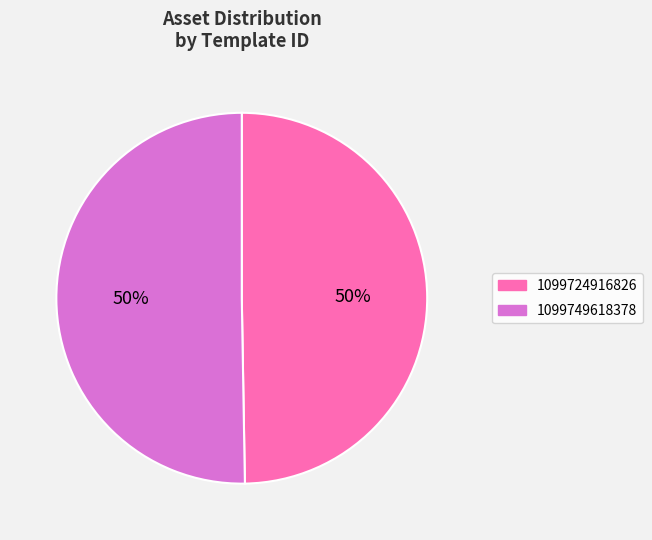

Which category has the smallest portion of the pie?

1099724916826